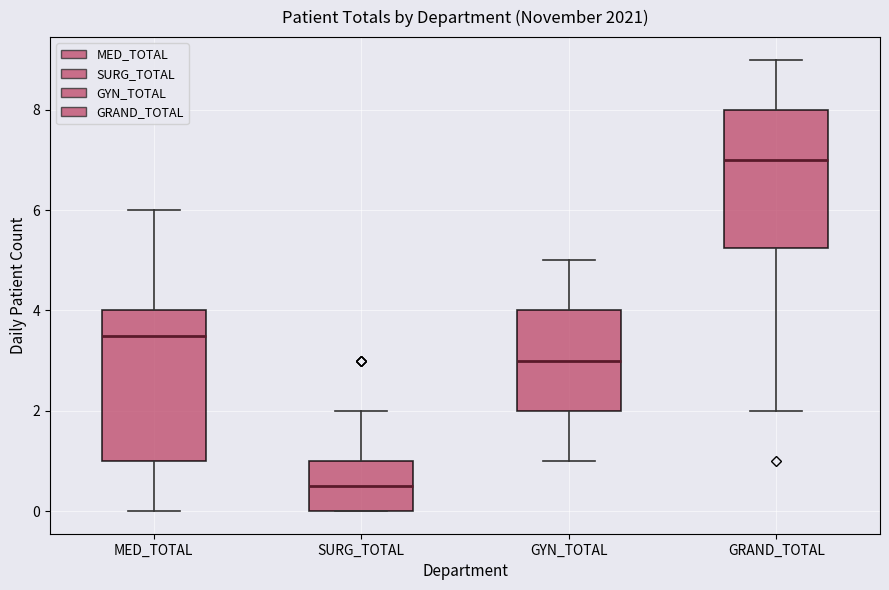

Which box has the highest median line?

GRAND_TOTAL